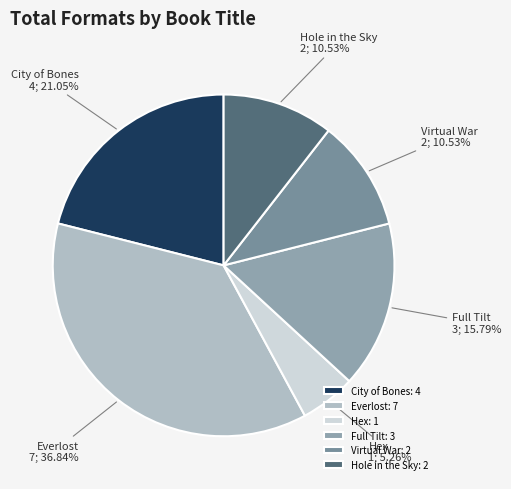

How many slices are in this pie chart?

6